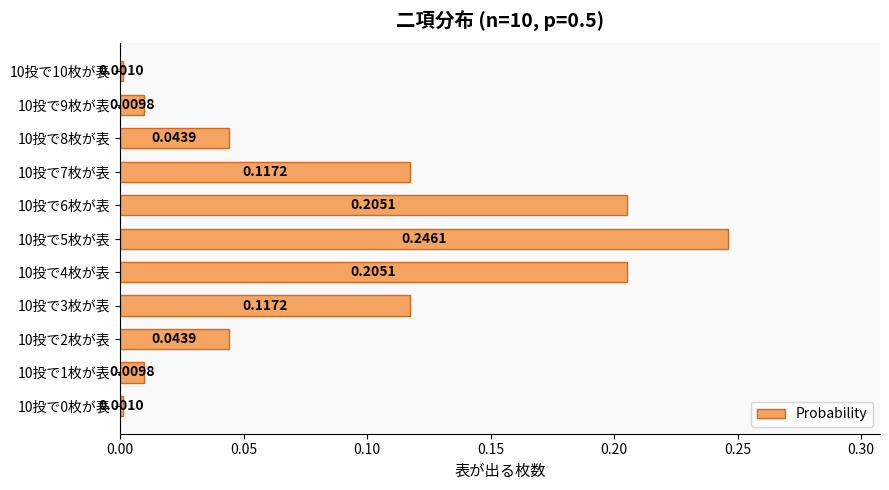

Between 10投で8枚が表 and 10投で6枚が表, which is larger?

10投で6枚が表